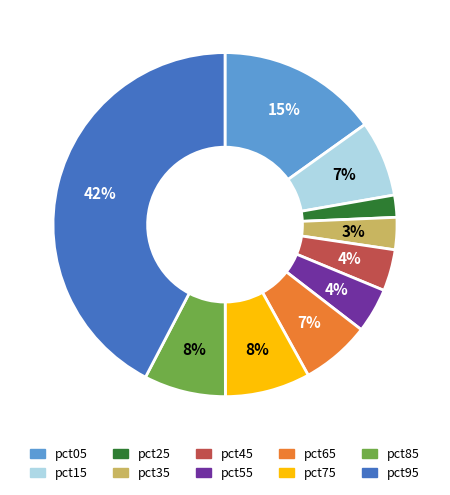

True or false: pct65 accounts for 7% of the total.

True